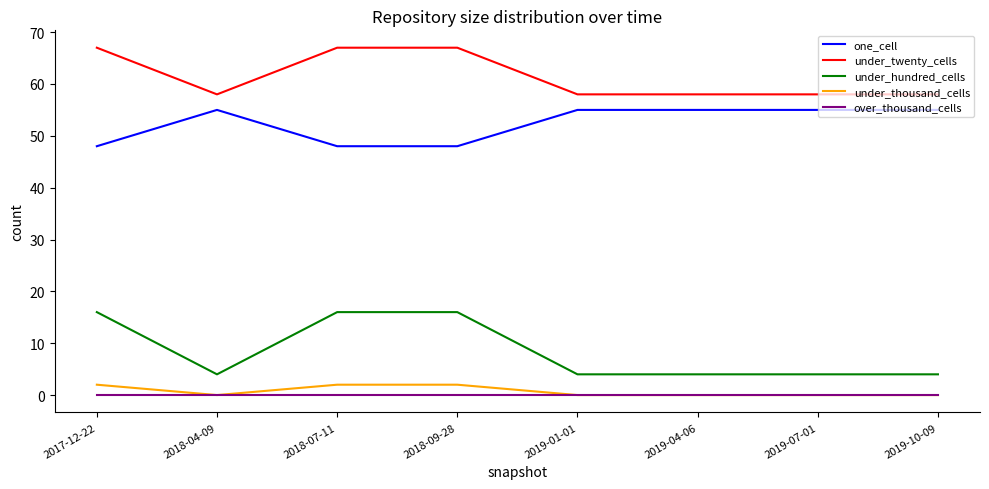

What is the total value across all series at 2019-07-01?

117